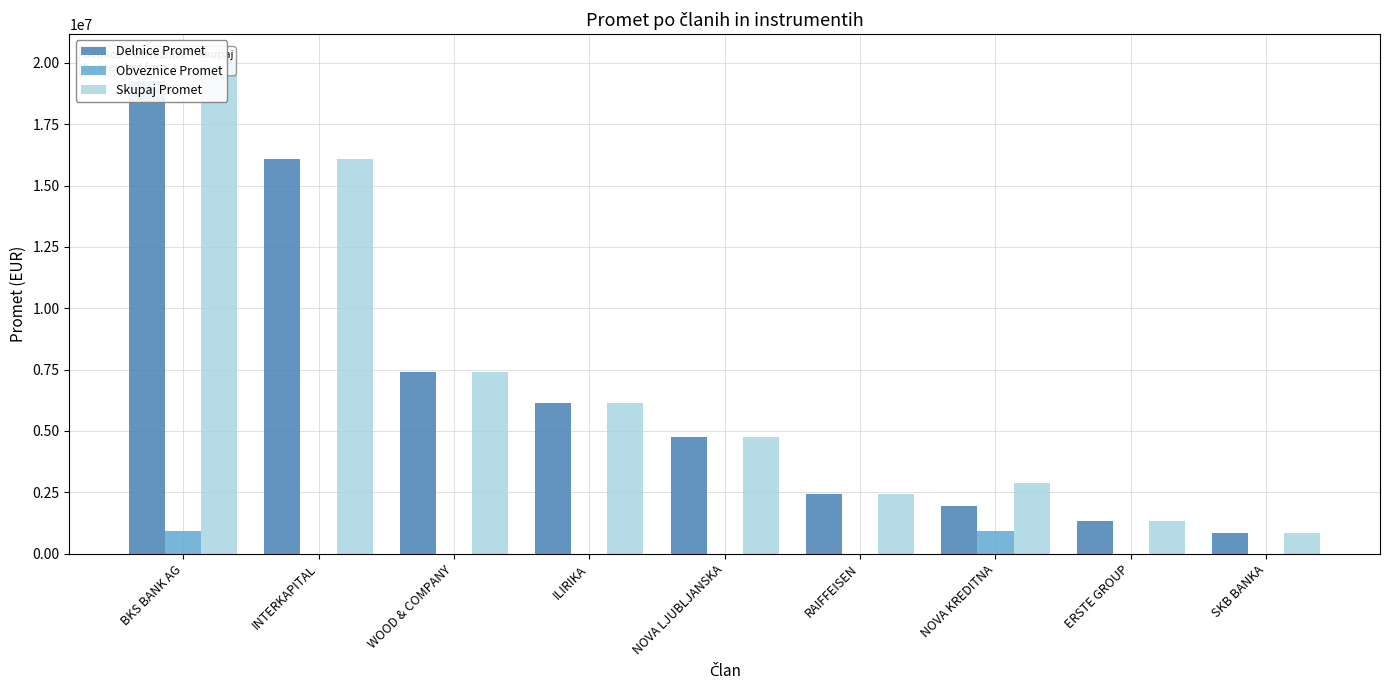

Rank the series by their maximum value, from highest to lowest.

Skupaj Promet, Delnice Promet, Obveznice Promet